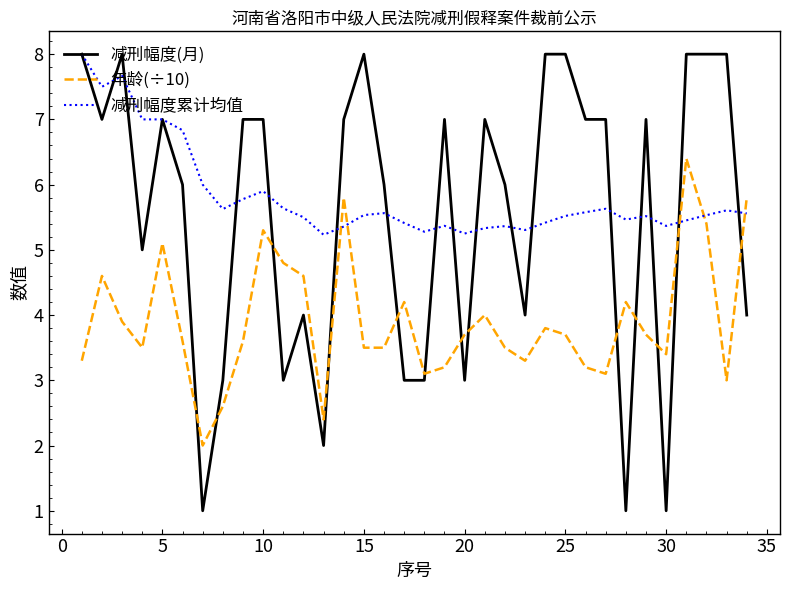

Which series has the largest range (max minus min)?

减刑幅度(月)